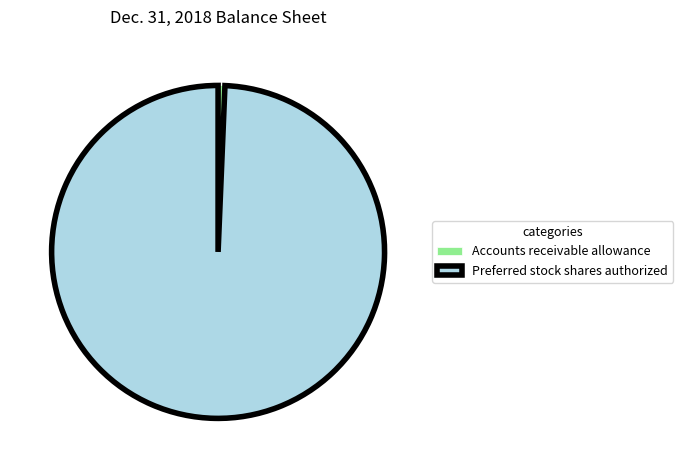

What is the majority slice?

Preferred stock shares authorized